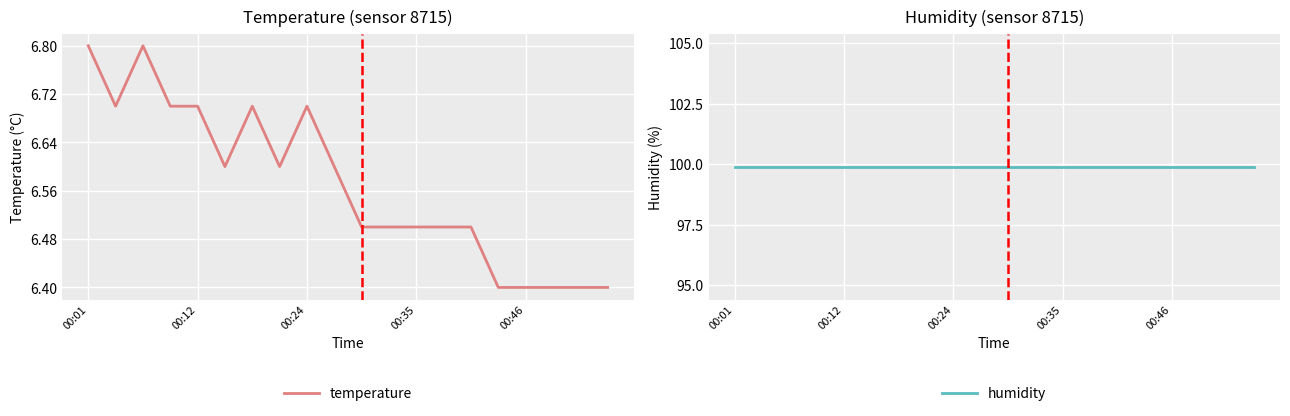

True or false: temperature has a value of 6.7 at 00:12.

True